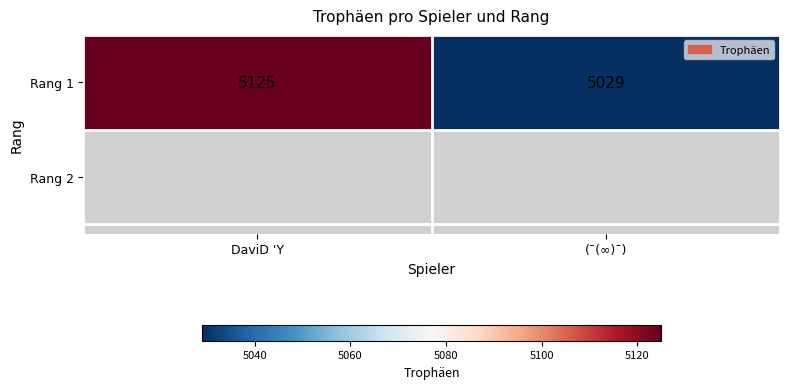

Reading left to right, list all the values displayed in this chart.

5125	5029